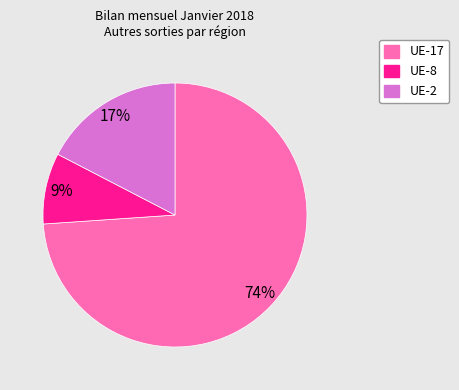

Combined, do UE-2 and UE-8 account for over 50%?

No